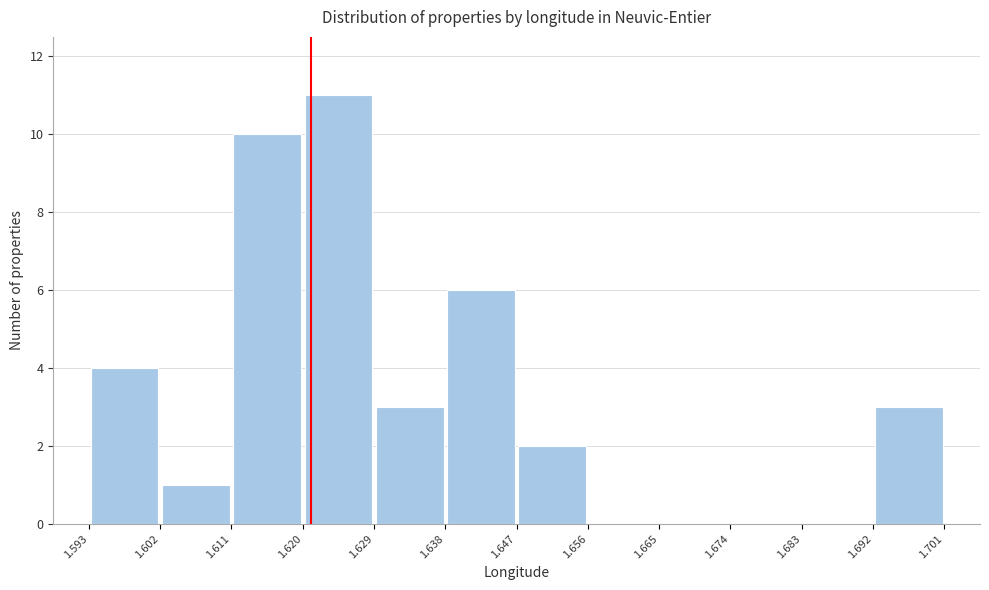

Which range on the x-axis has the tallest bar?

1.620 to 1.629